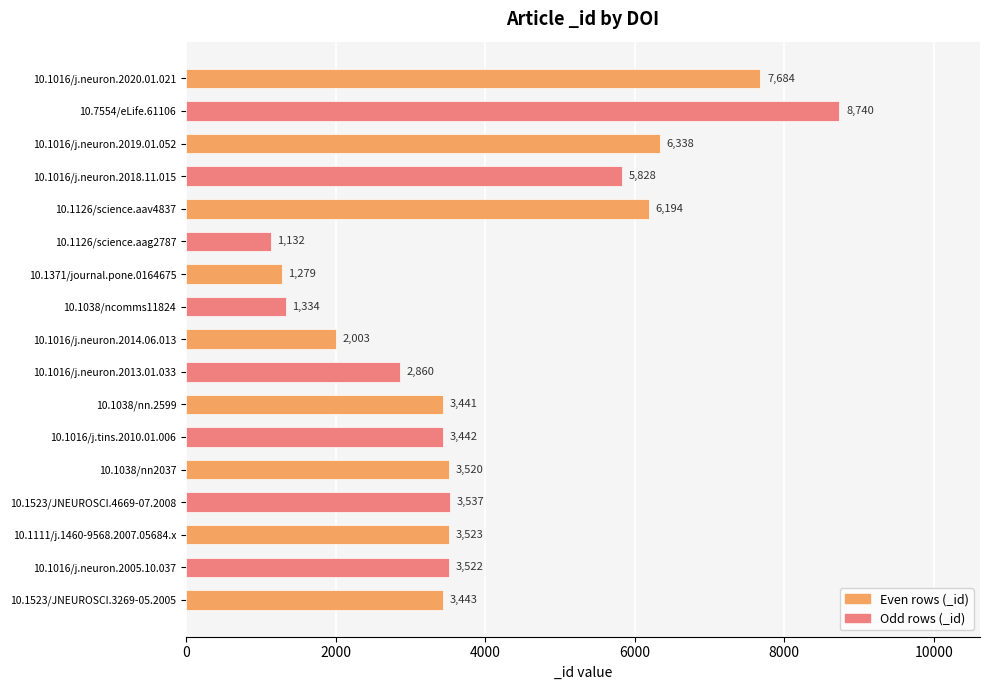

How many data points are less than 3520?

8